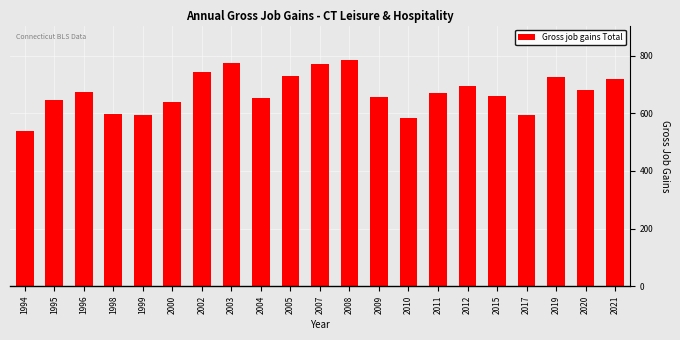

What is the sum of the values at 2017 and 2003?

1371